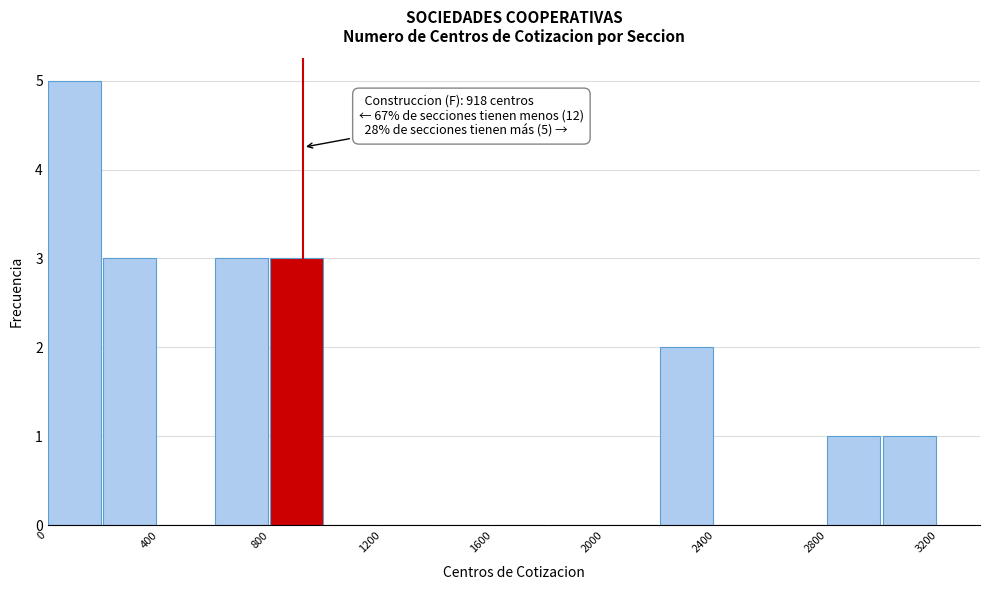

Which range on the x-axis has the tallest bar?

0 to 200